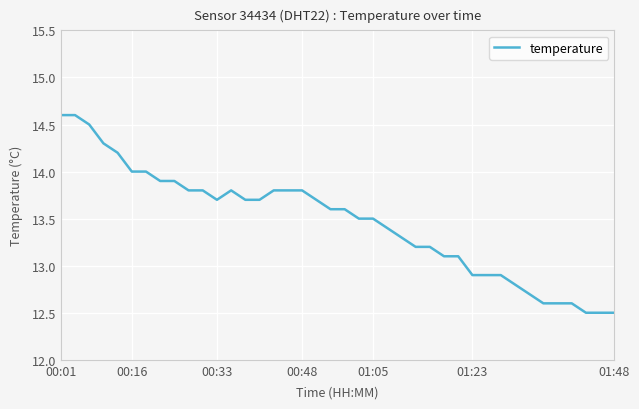

What is the sum of all values?

538.6